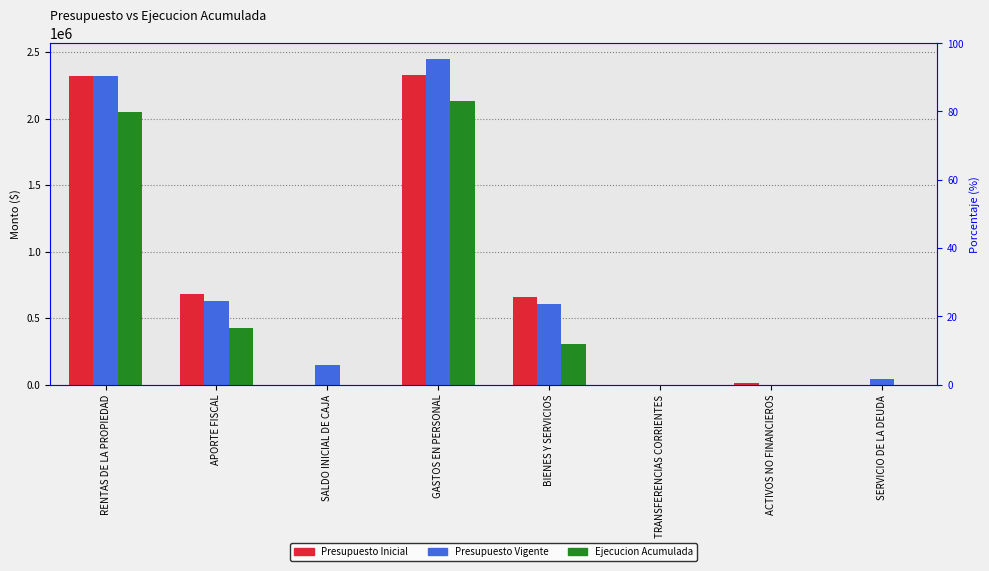

What is the spread (max minus min) of values at GASTOS EN PERSONAL?

313174